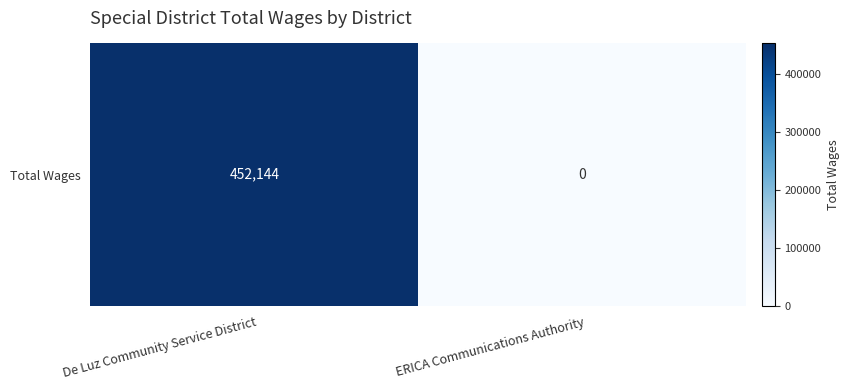

How many values are between 0 and 452144?

2